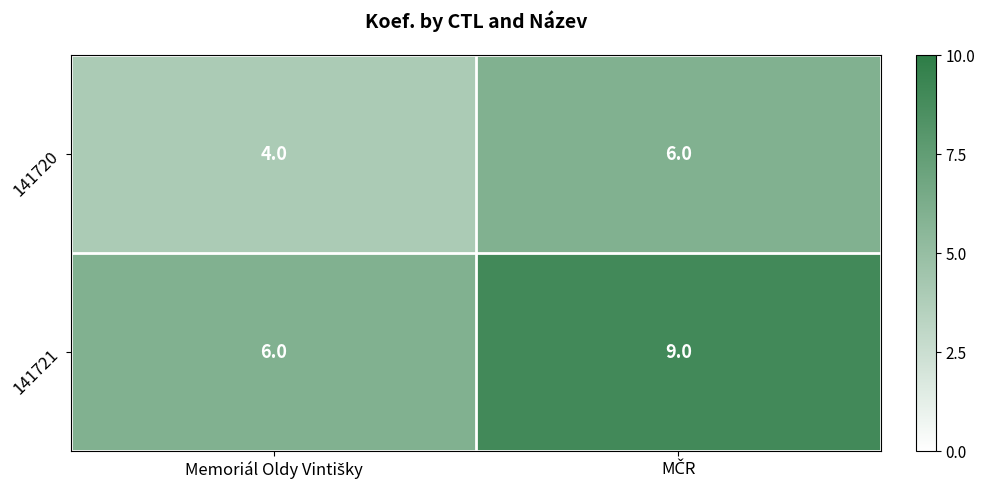

Reading left to right, list all the values displayed in this chart.

141720: 4	6
141721: 6	9